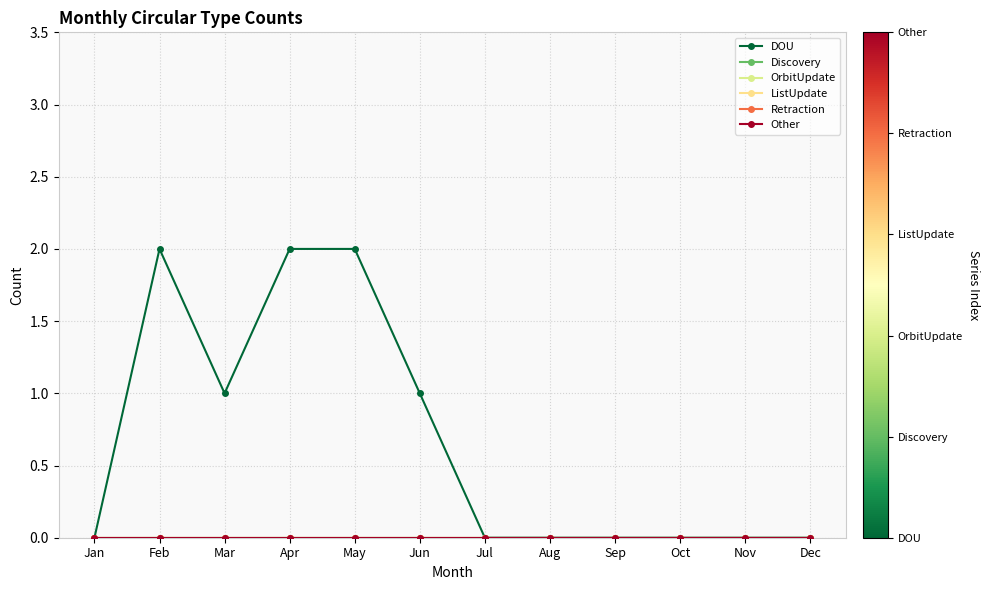

What is the spread (max minus min) of values at Mar?

1